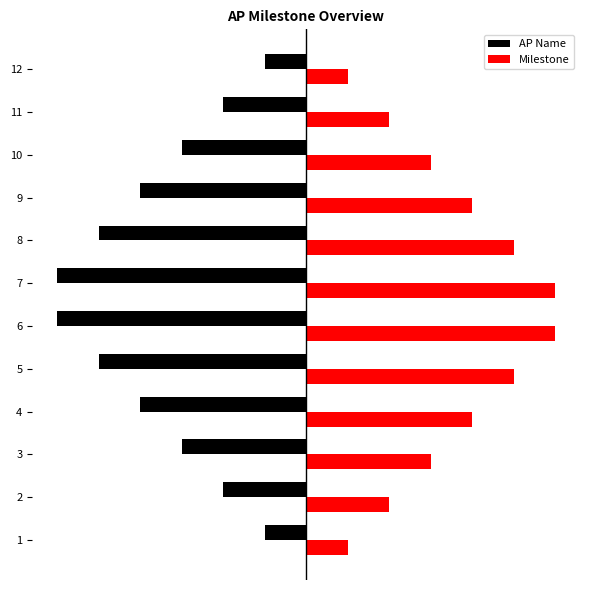

What are all the series names shown in the legend?

AP Name, Milestone